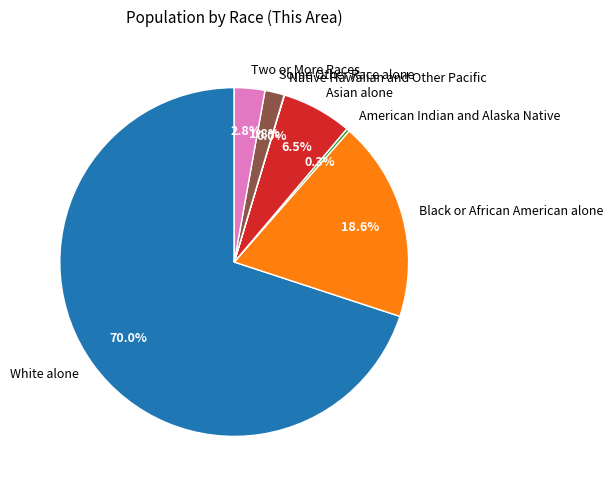

Do Asian alone and American Indian and Alaska Native together represent more than half of the pie?

No